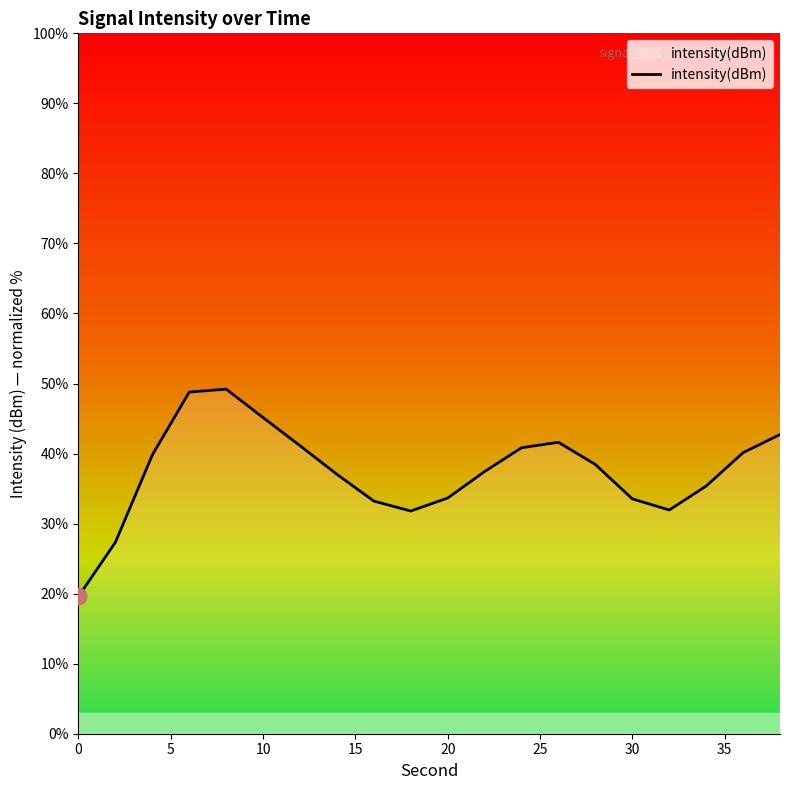

What is the minimum value shown in the chart?

19.6